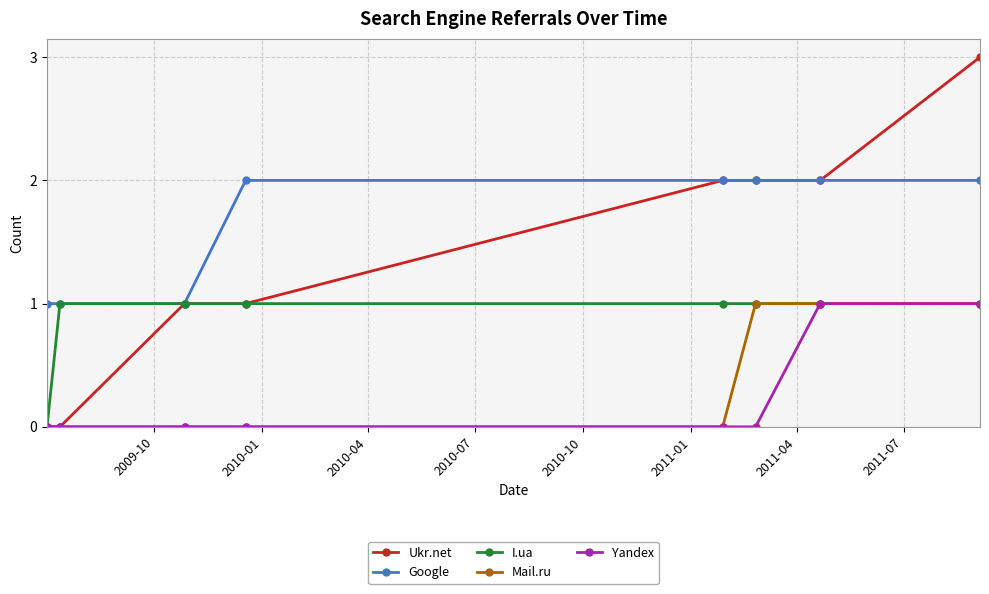

Which series has the widest spread of values?

Ukr.net